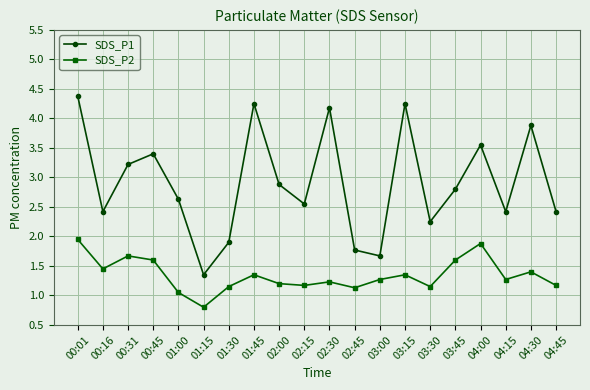

At how many categories does at least one series exceed 1?

20